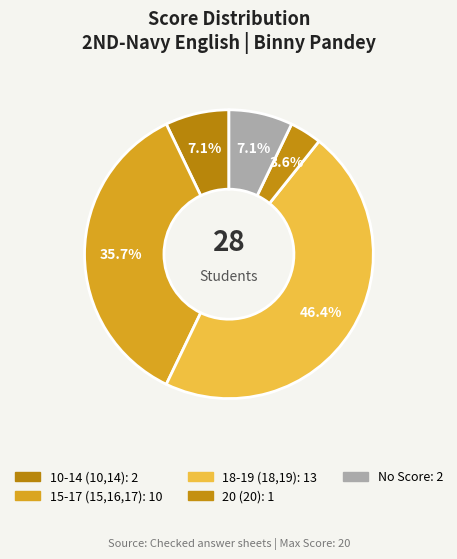

Count the number of slices in the pie.

5